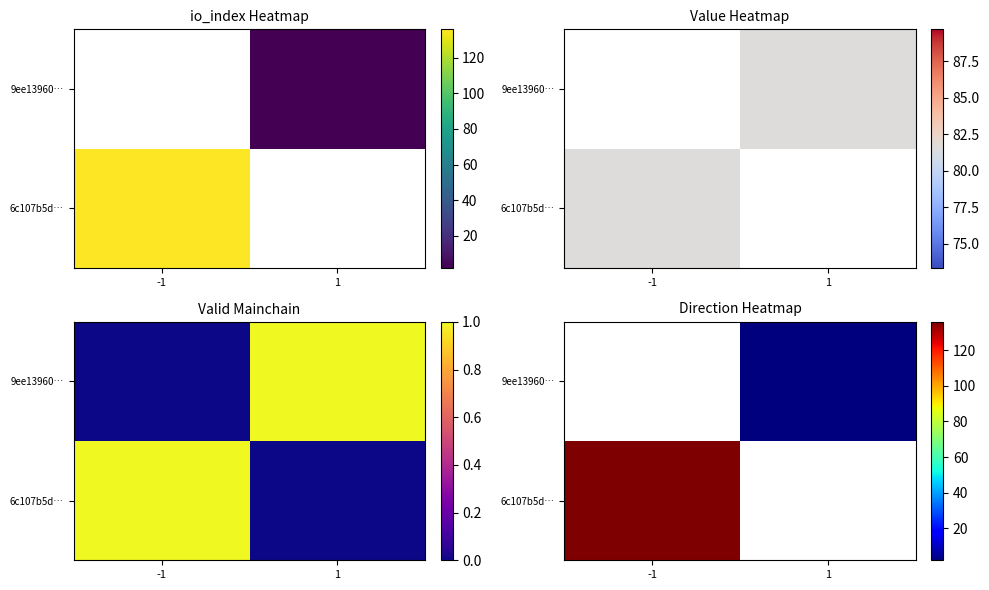

Which has a higher value, -1 or 1?

-1